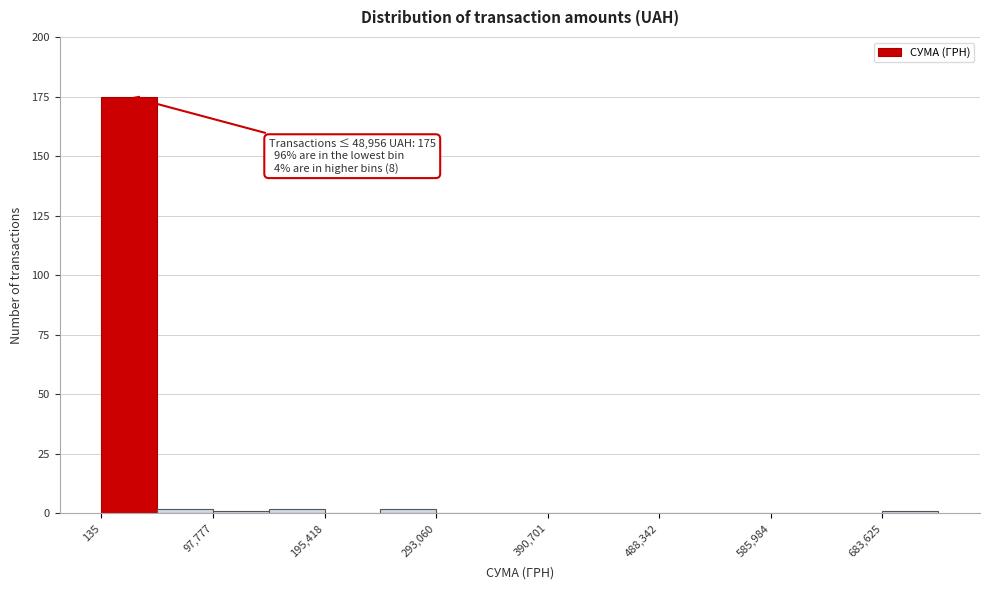

Over which range of the x-axis is the bar tallest?

0 to 50000